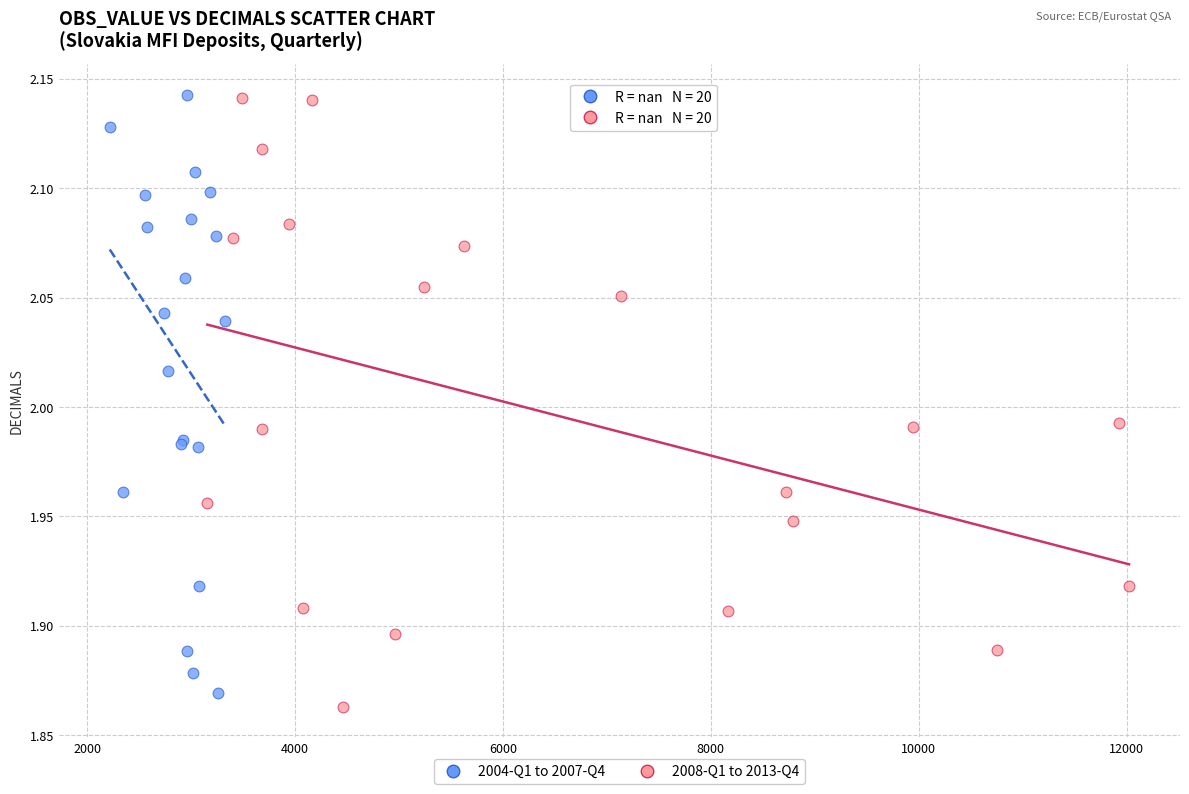

What are all the series names shown in the legend?

2004-Q1 to 2007-Q4, 2008-Q1 to 2013-Q4